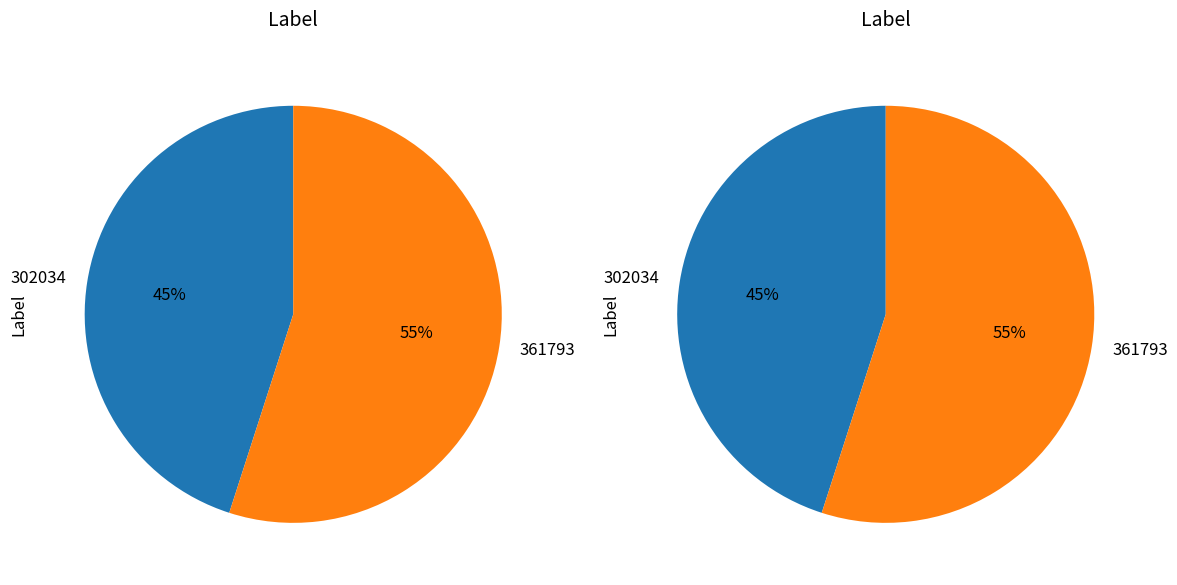

To the nearest percent, what is the difference between the 361793 and 302034 slice percentages?

10%